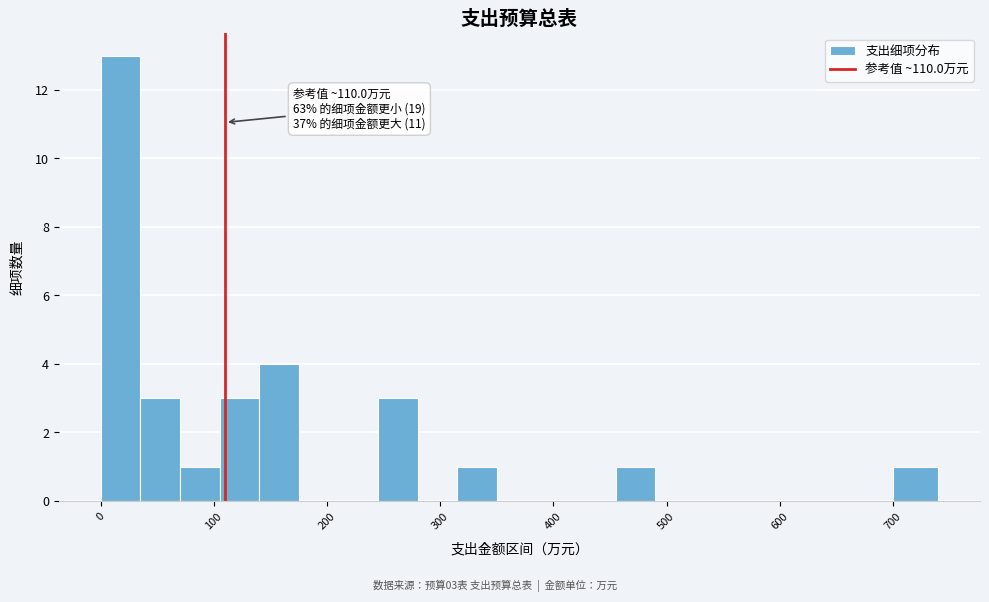

Read against the x-axis, roughly where is the centre of the tallest bar?

20